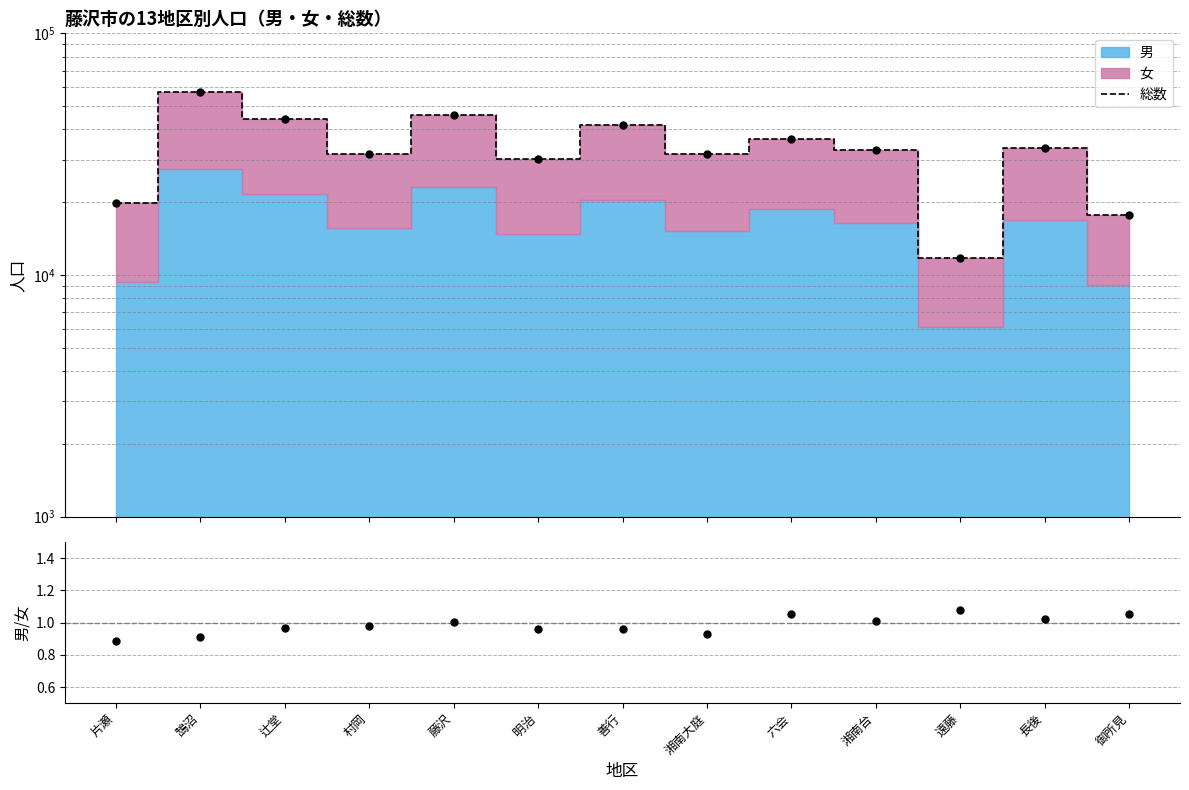

The chart shows a value of 16406 at 遠藤. True or false?

False